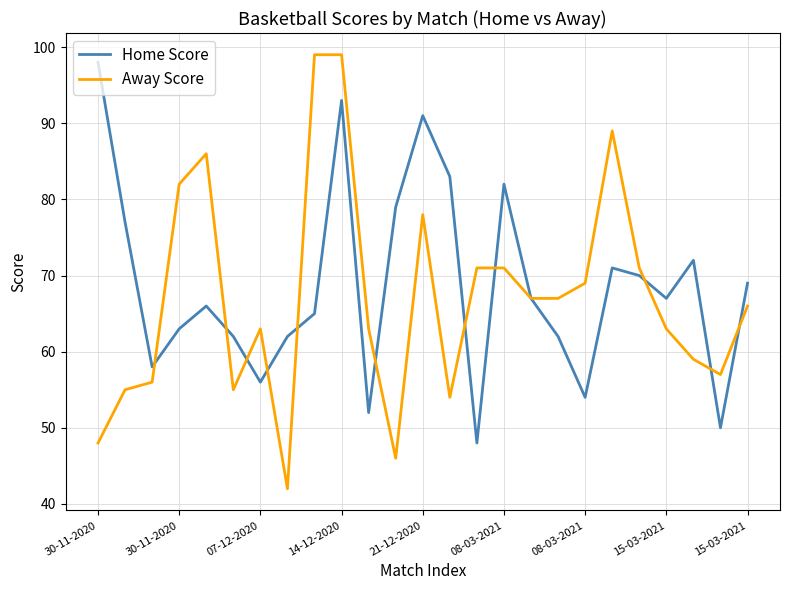

After their last crossing, which series has the higher values: Home Score or Away Score?

Home Score